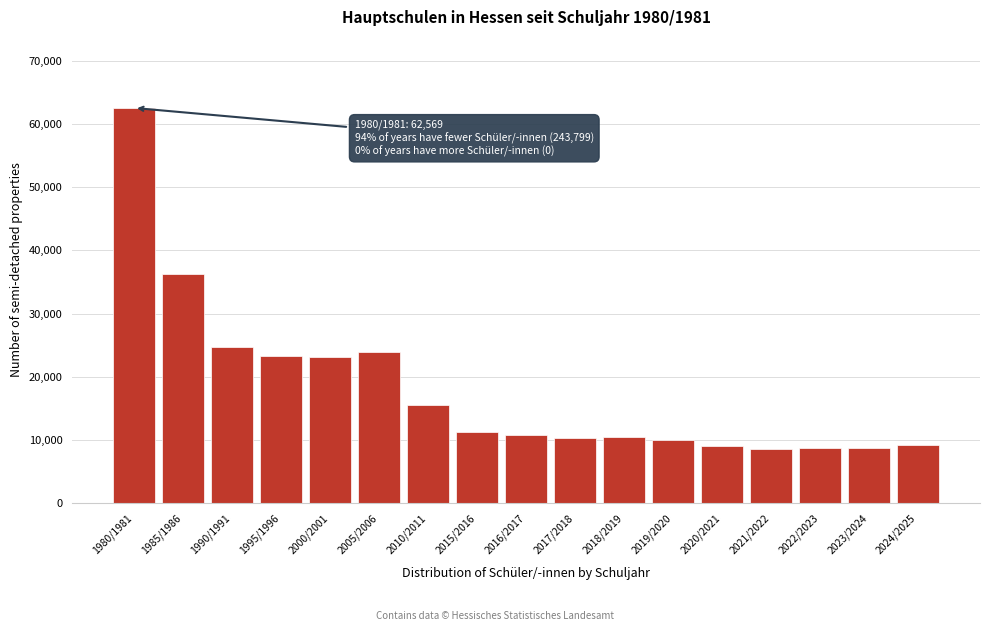

At which label is the value closest to 35574?

1985/1986